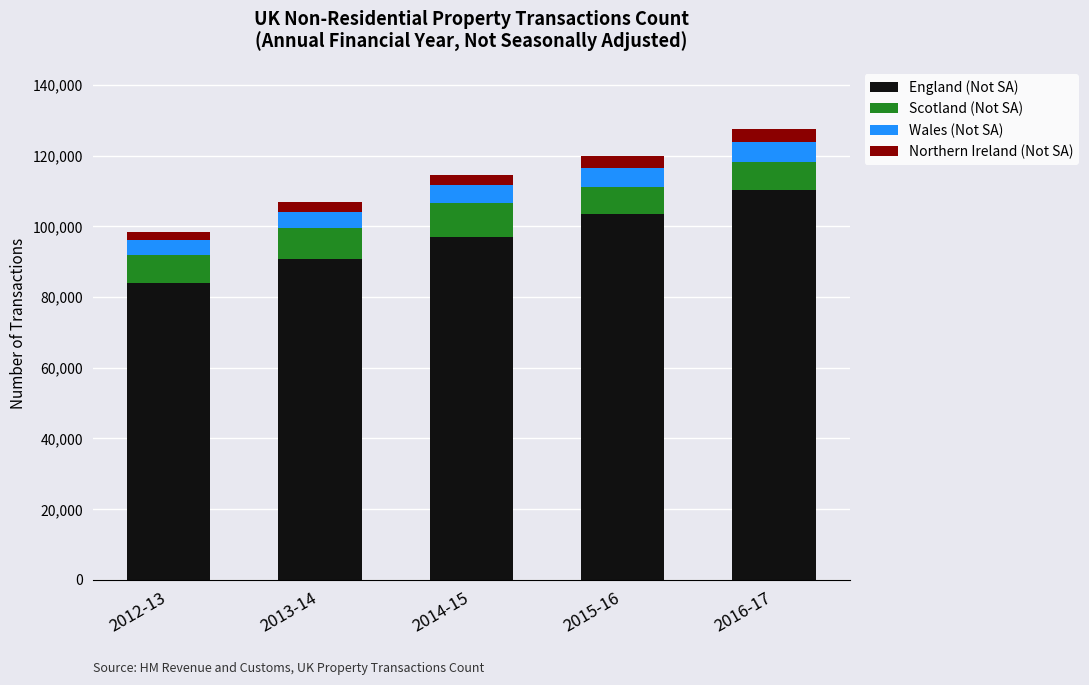

The value of England (Not SA) at 2016-17 is 29781. True or false?

False